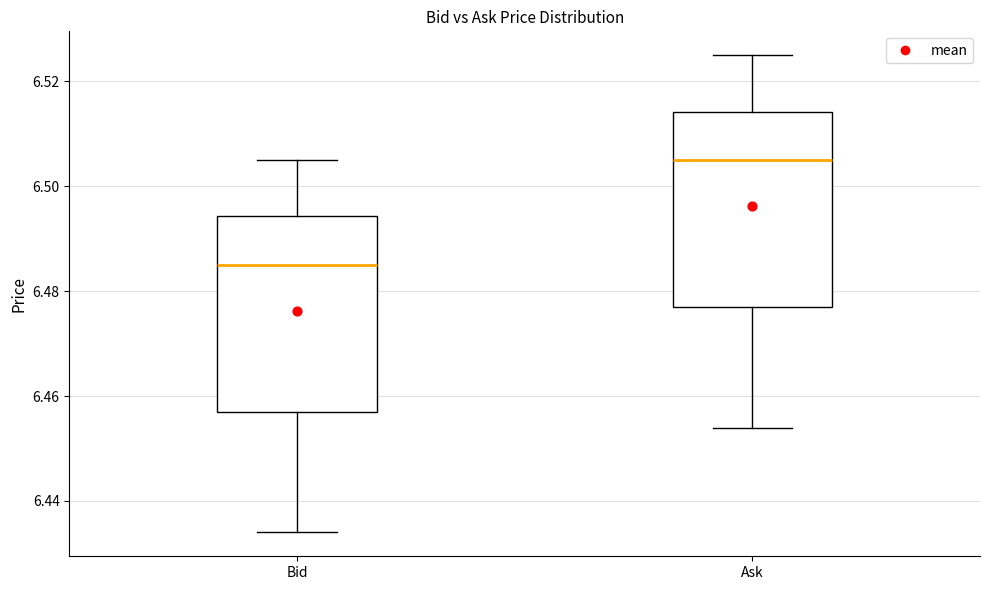

Which box has the highest median line?

Ask